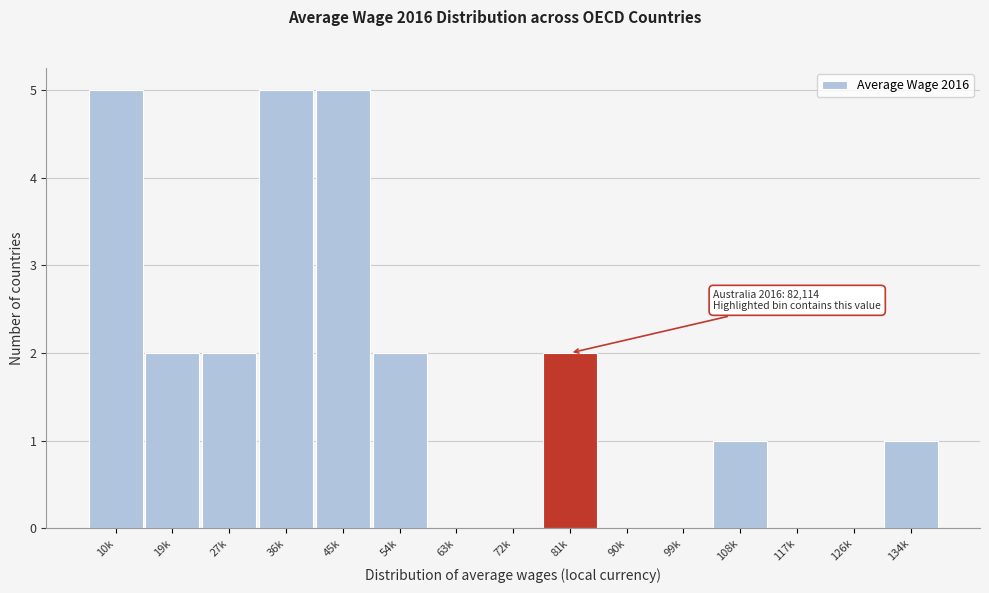

Reading right to left, list all the values displayed in this chart.

134k=1	126k=0	117k=0	108k=1	99k=0	90k=0	81k=2	72k=0	63k=0	54k=2	45k=5	36k=5	27k=2	19k=2	10k=5